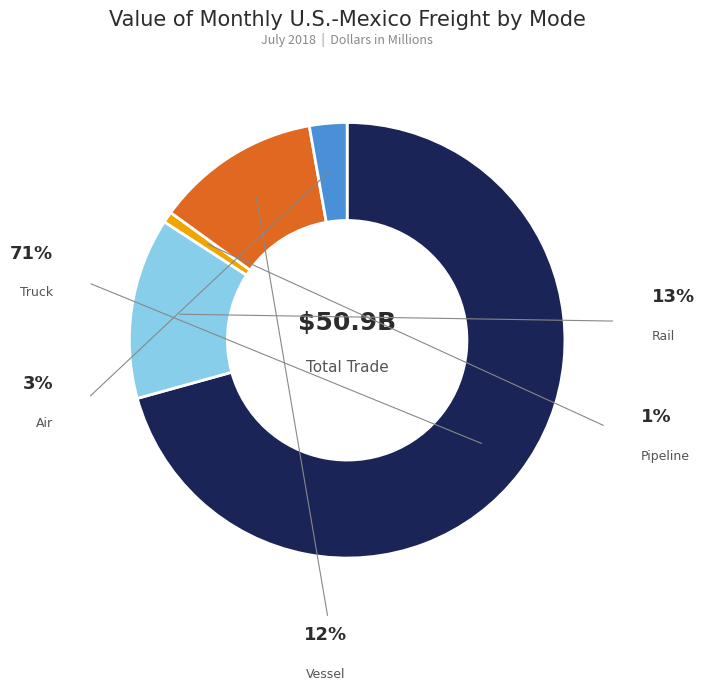

Is it true that Air is 15% of the pie?

False